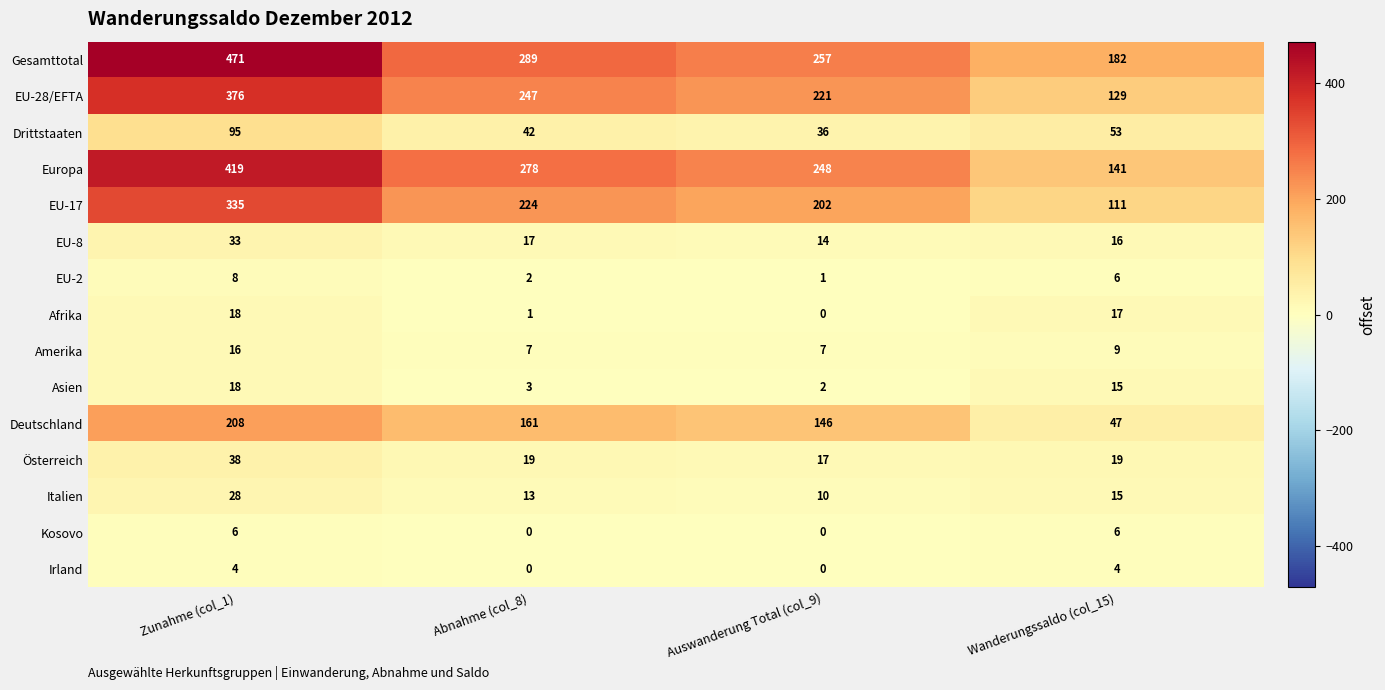

Which category has the highest value across all series?

Zunahme (col_1)